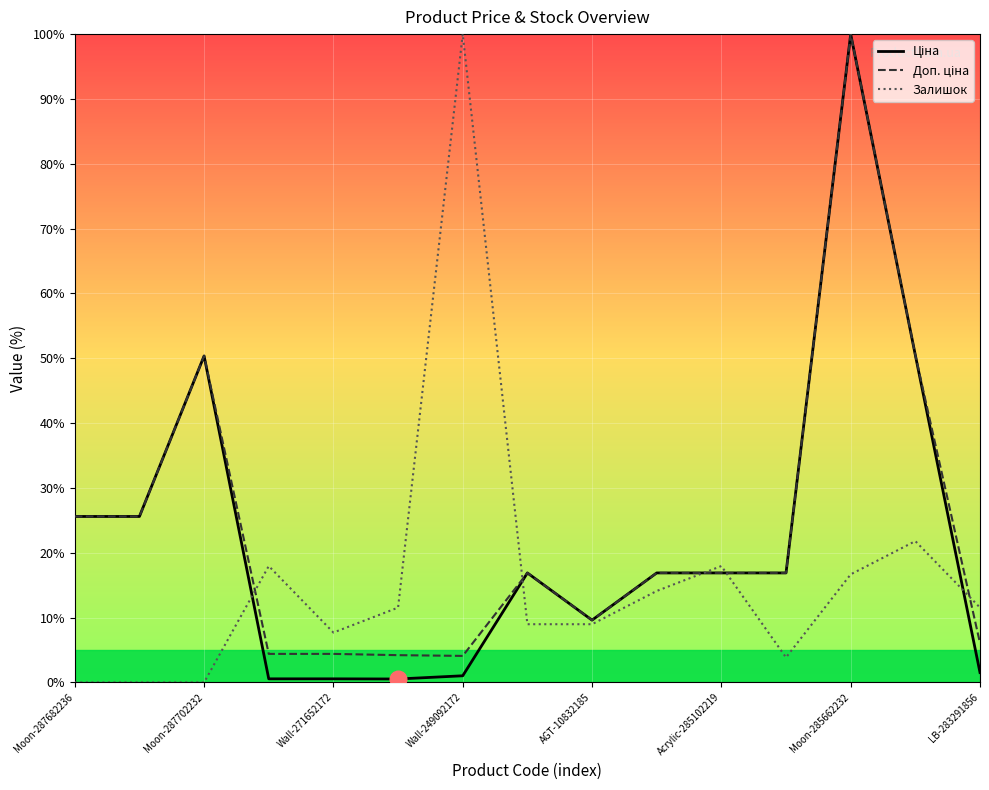

What is the average value of the Залишок series?

16.1